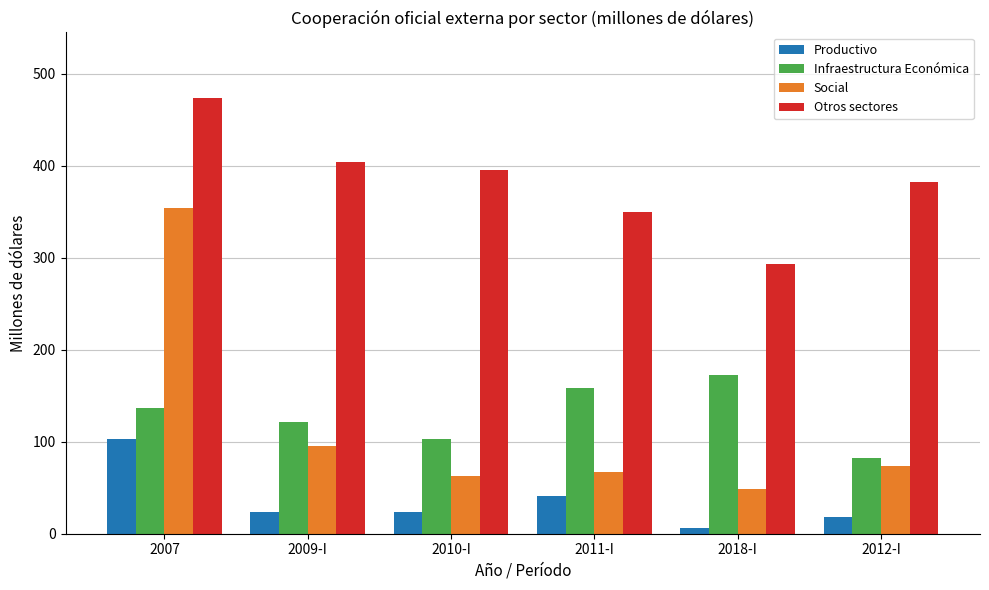

True or false: Social has a value of 51.3 at 2012-I.

False